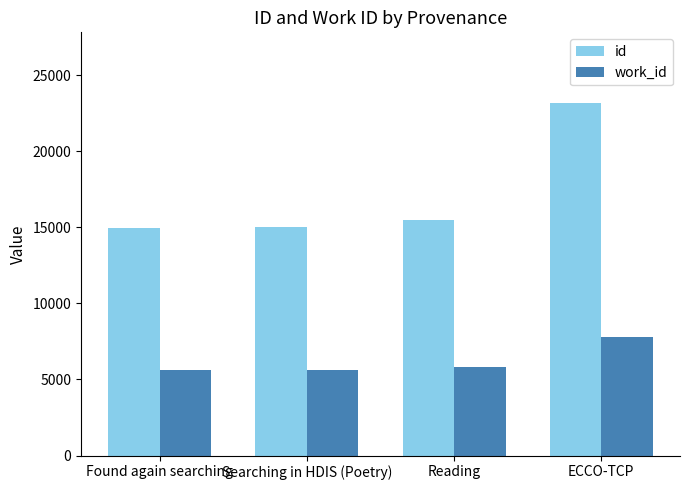

Rank the series at ECCO-TCP from lowest to highest value.

work_id, id